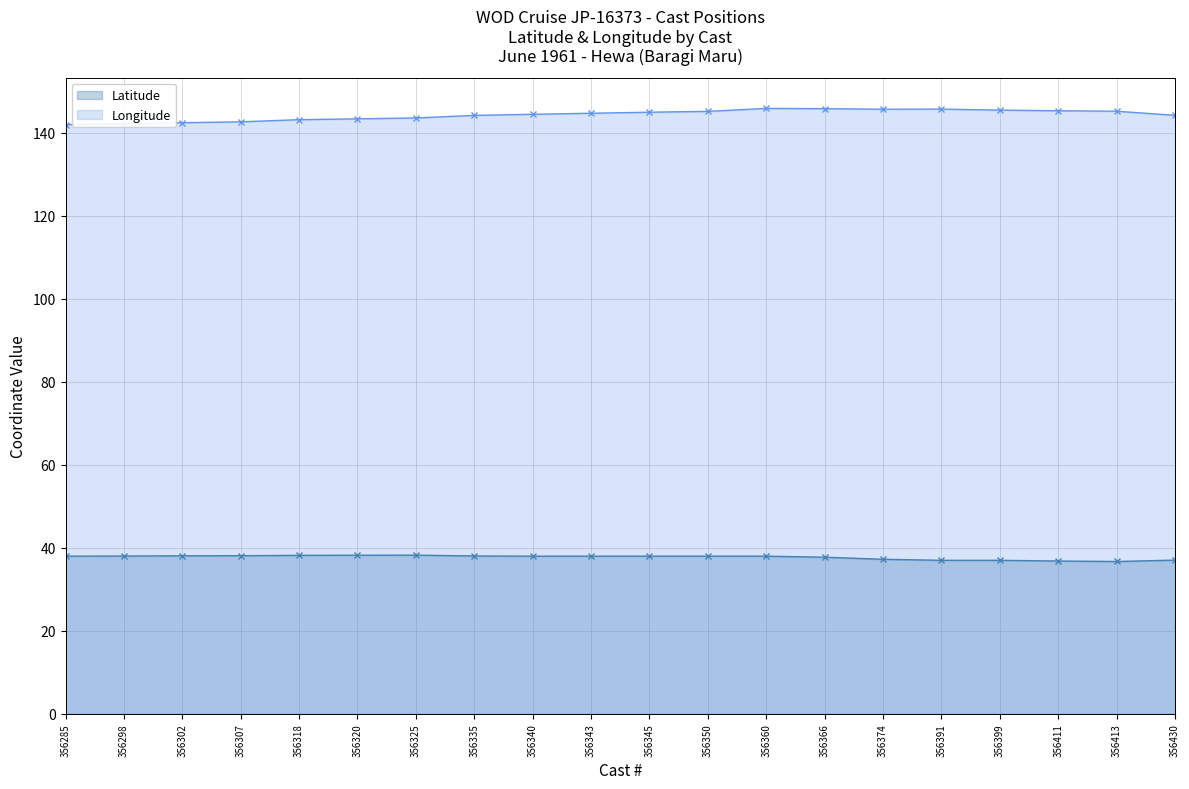

At which category does Latitude reach its first local valley?

356413